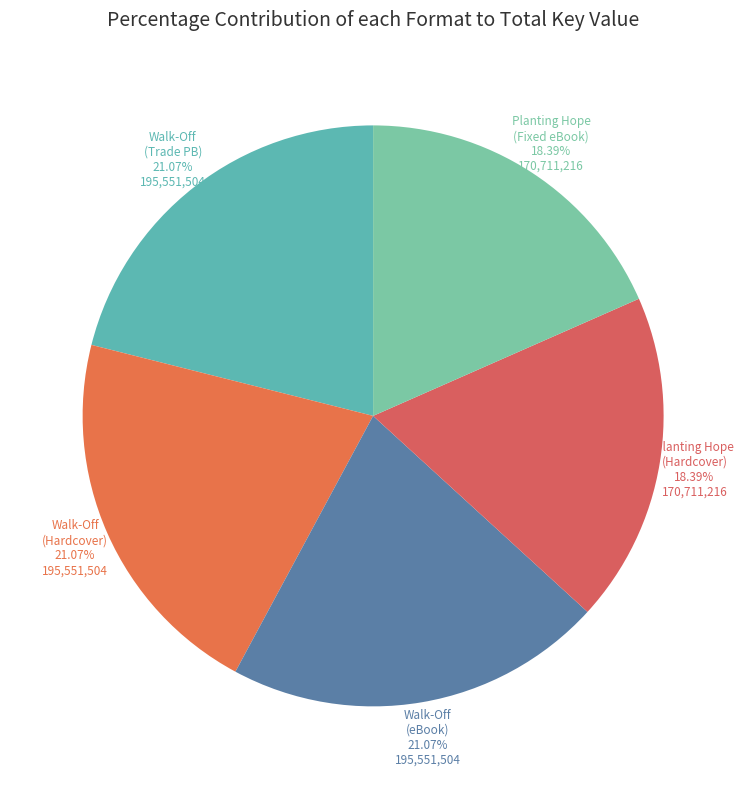

Which slice is the smallest?

Planting Hope (Hardcover)